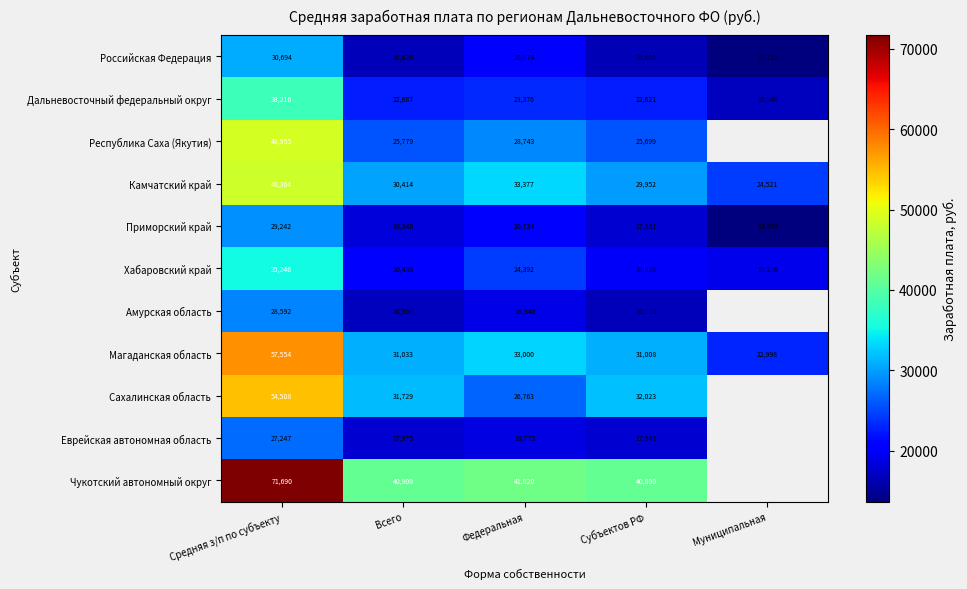

What value does the Камчатский край series have at Муниципальная?

24521